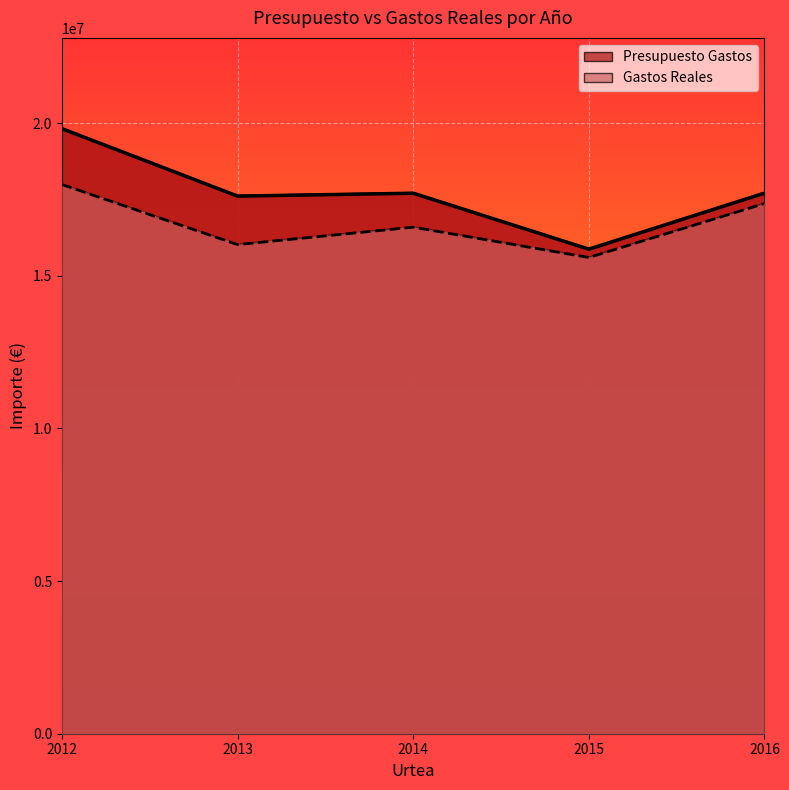

Between 2013 and 2014, which series saw the biggest shift?

Gastos Reales